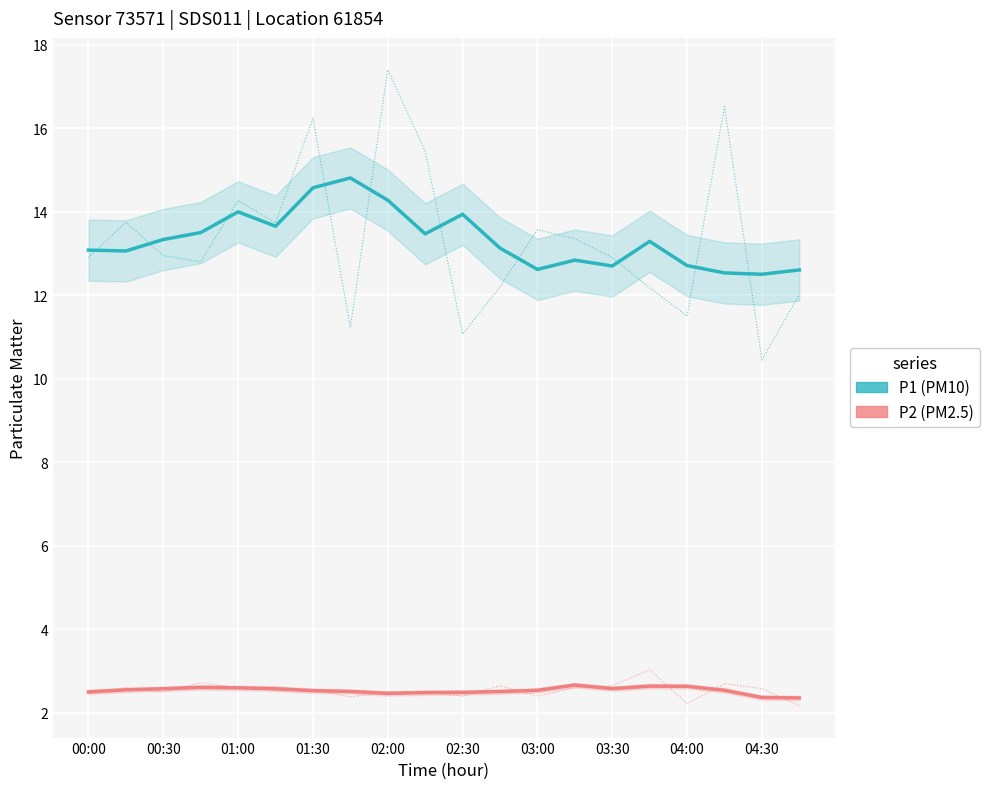

List the series in order of their peak value, lowest first.

P2, P1